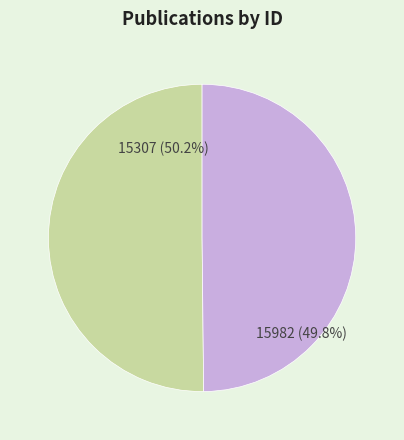

Approximately how many times larger is the value at 15307 (50.2%) compared to 15982 (49.8%)?

1.0